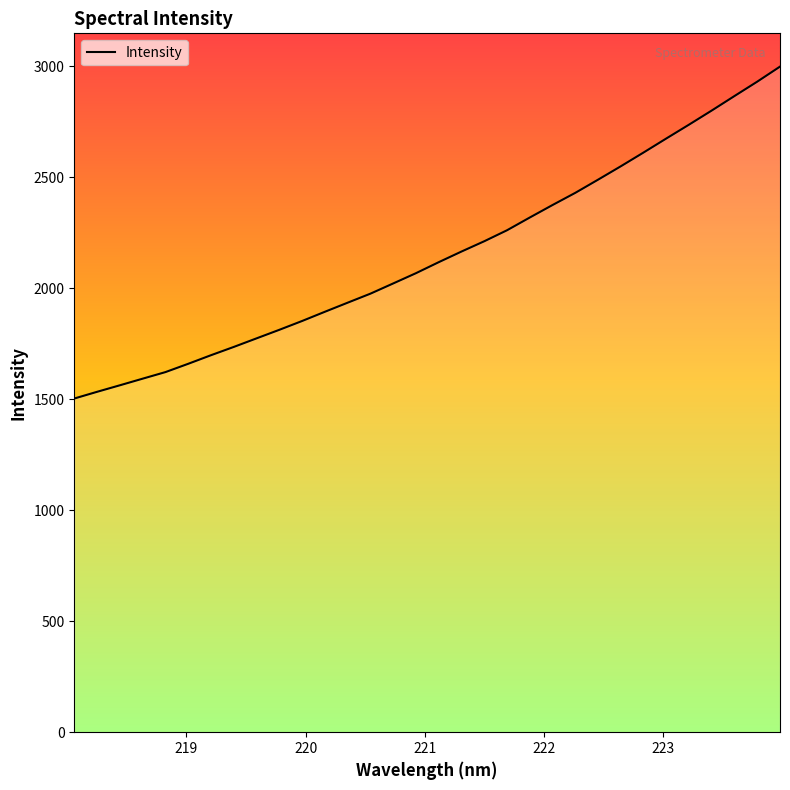

True or false: the data has more than 0 interior local peaks.

False